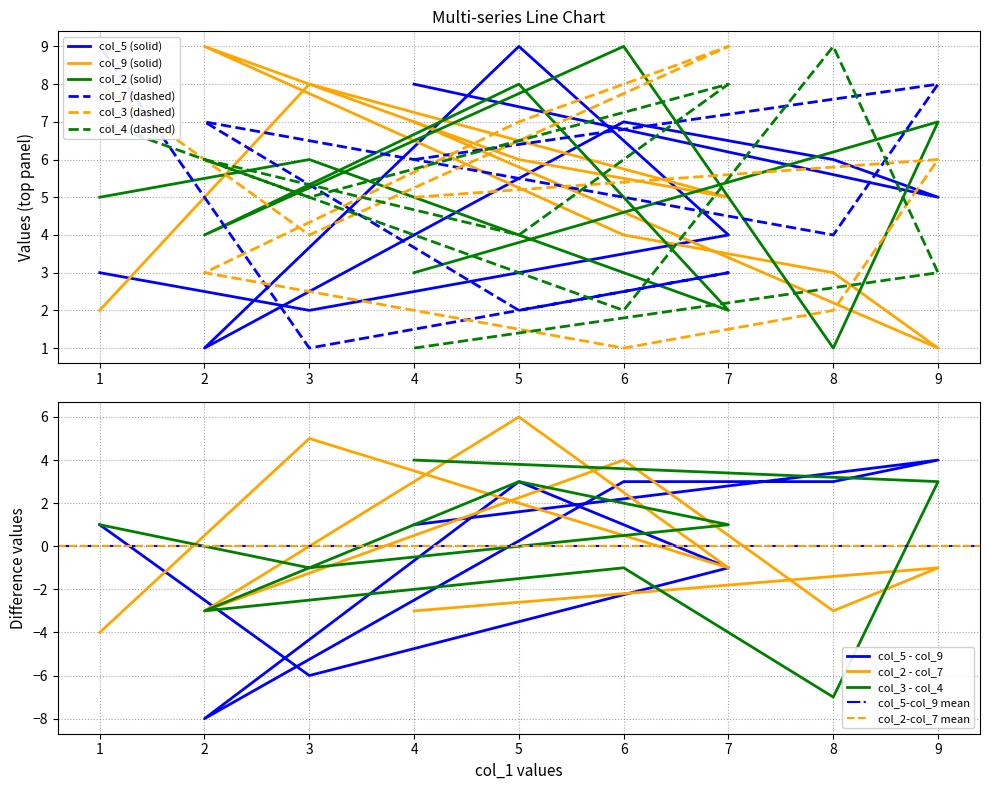

At which category does col_7 reach its first local valley?

8